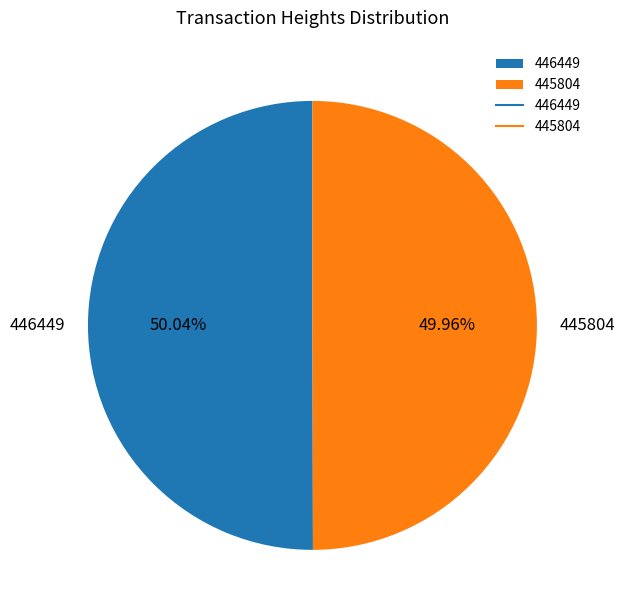

How many segments does this pie chart have?

2